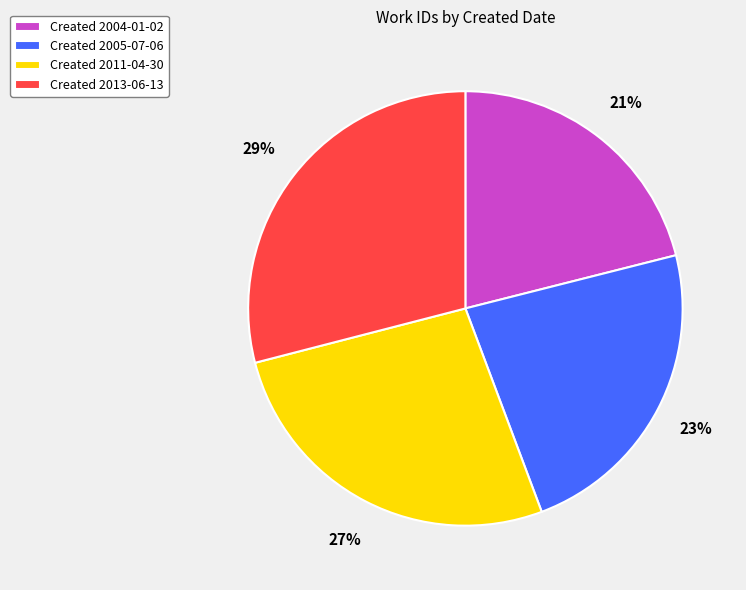

Between Created 2011-04-30 and Created 2005-07-06, which is larger?

Created 2011-04-30